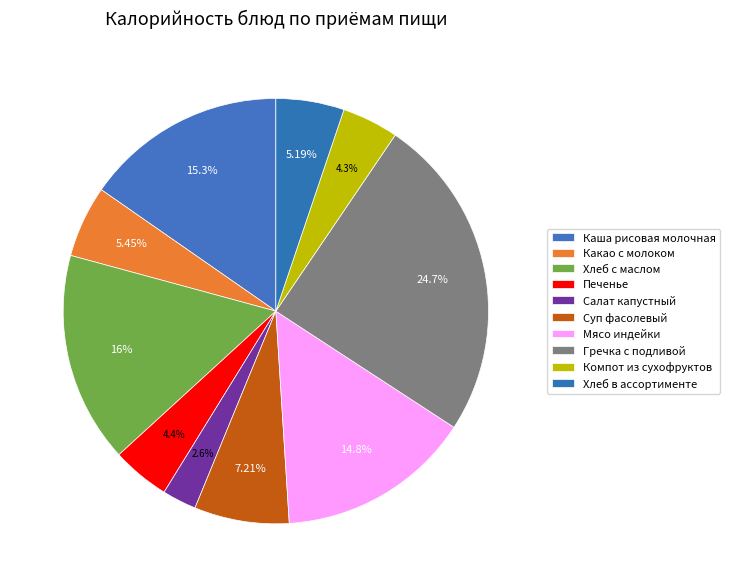

What percentage is the Хлеб с маслом slice, to the nearest percent?

16%